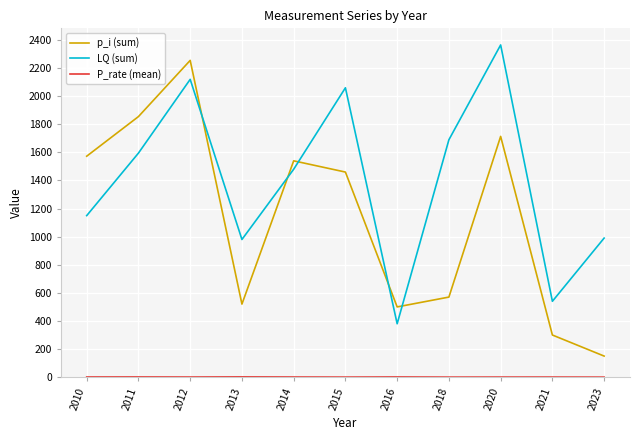

What is the sum of the LQ (sum) values at 2015 and 2010?

3210.0